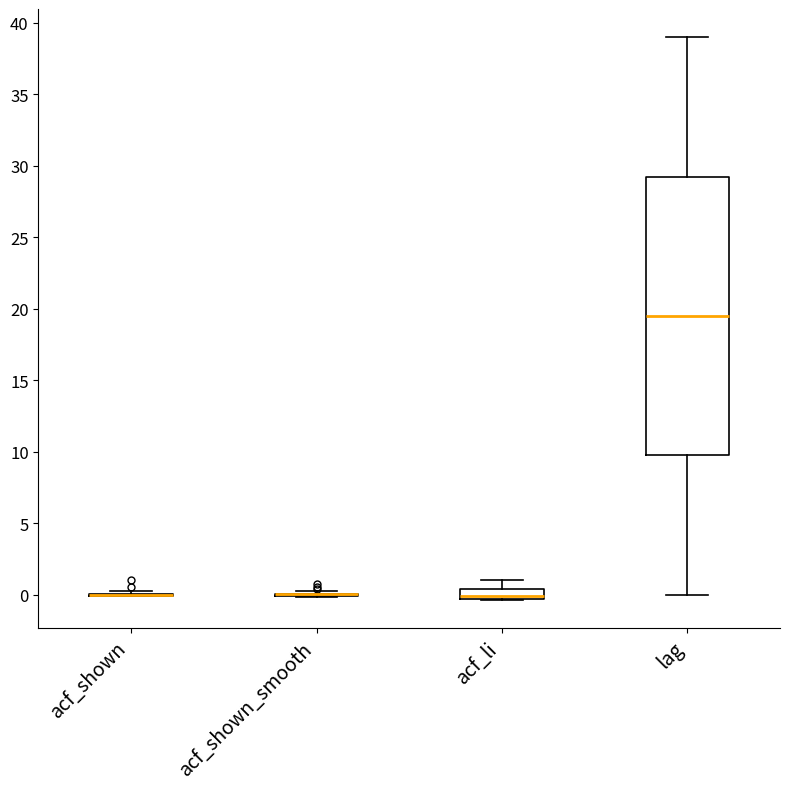

Comparing the boxes themselves (not the whiskers), which one is the tallest?

lag